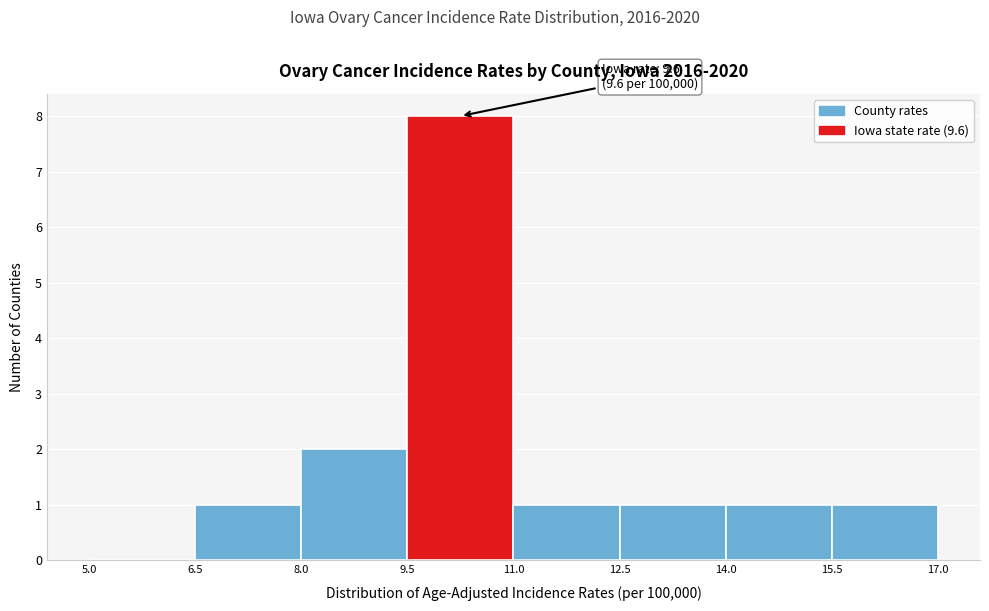

Over which range of the x-axis is the bar tallest?

9.5 to 11.0